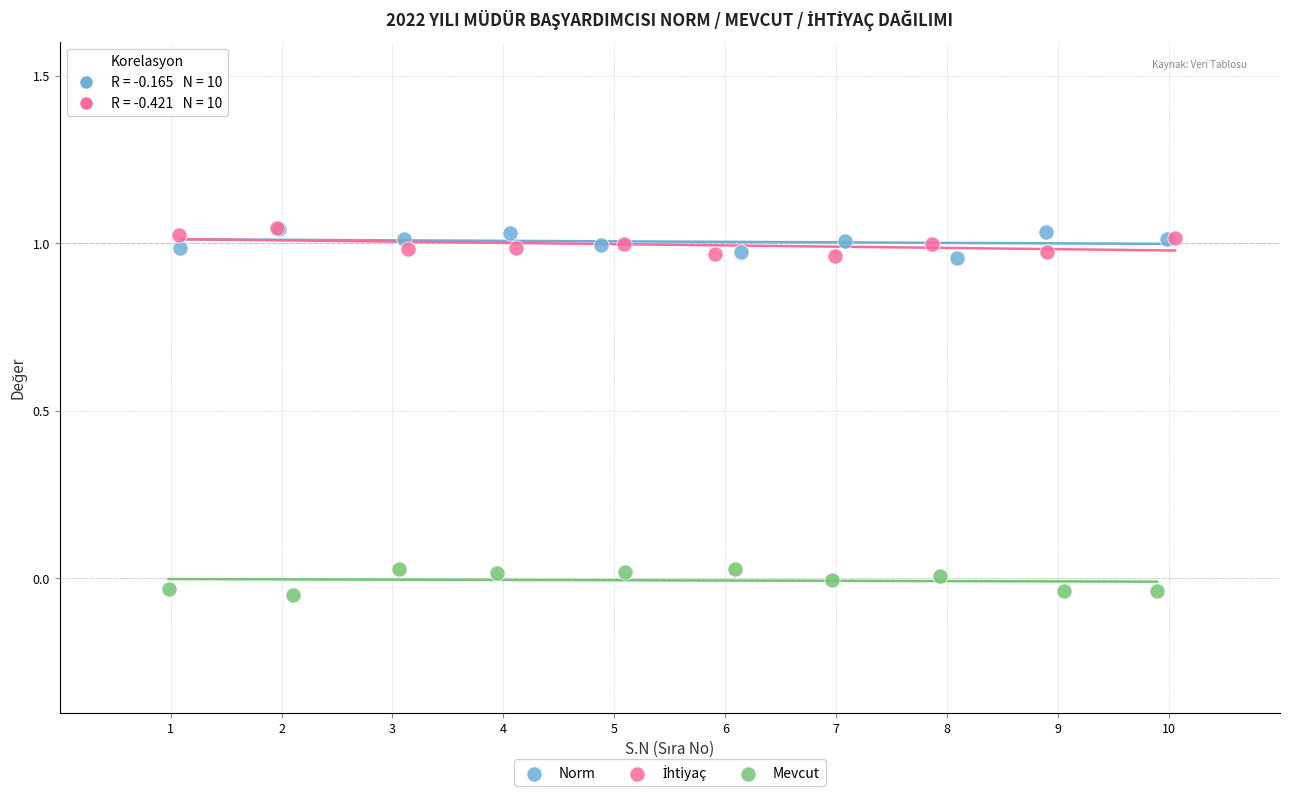

Which series reaches the minimum Y coordinate?

Mevcut